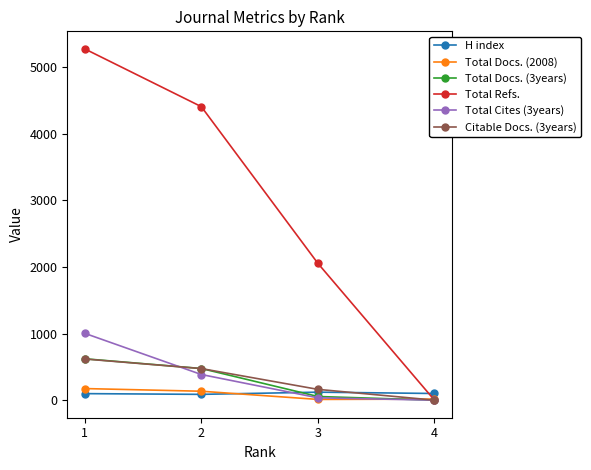

What is the maximum value shown in the chart?

5272